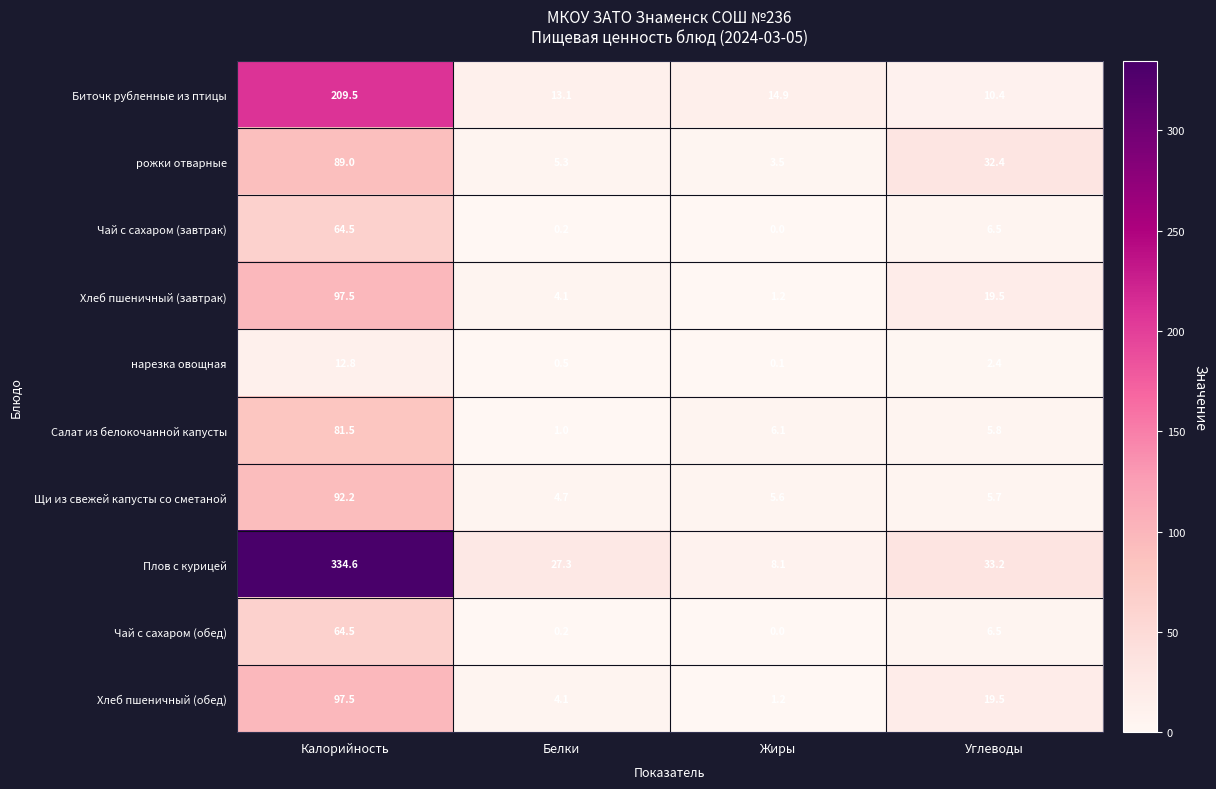

What is the difference between the second highest and minimum values in the Салат из белокочанной капусты series?

5.1